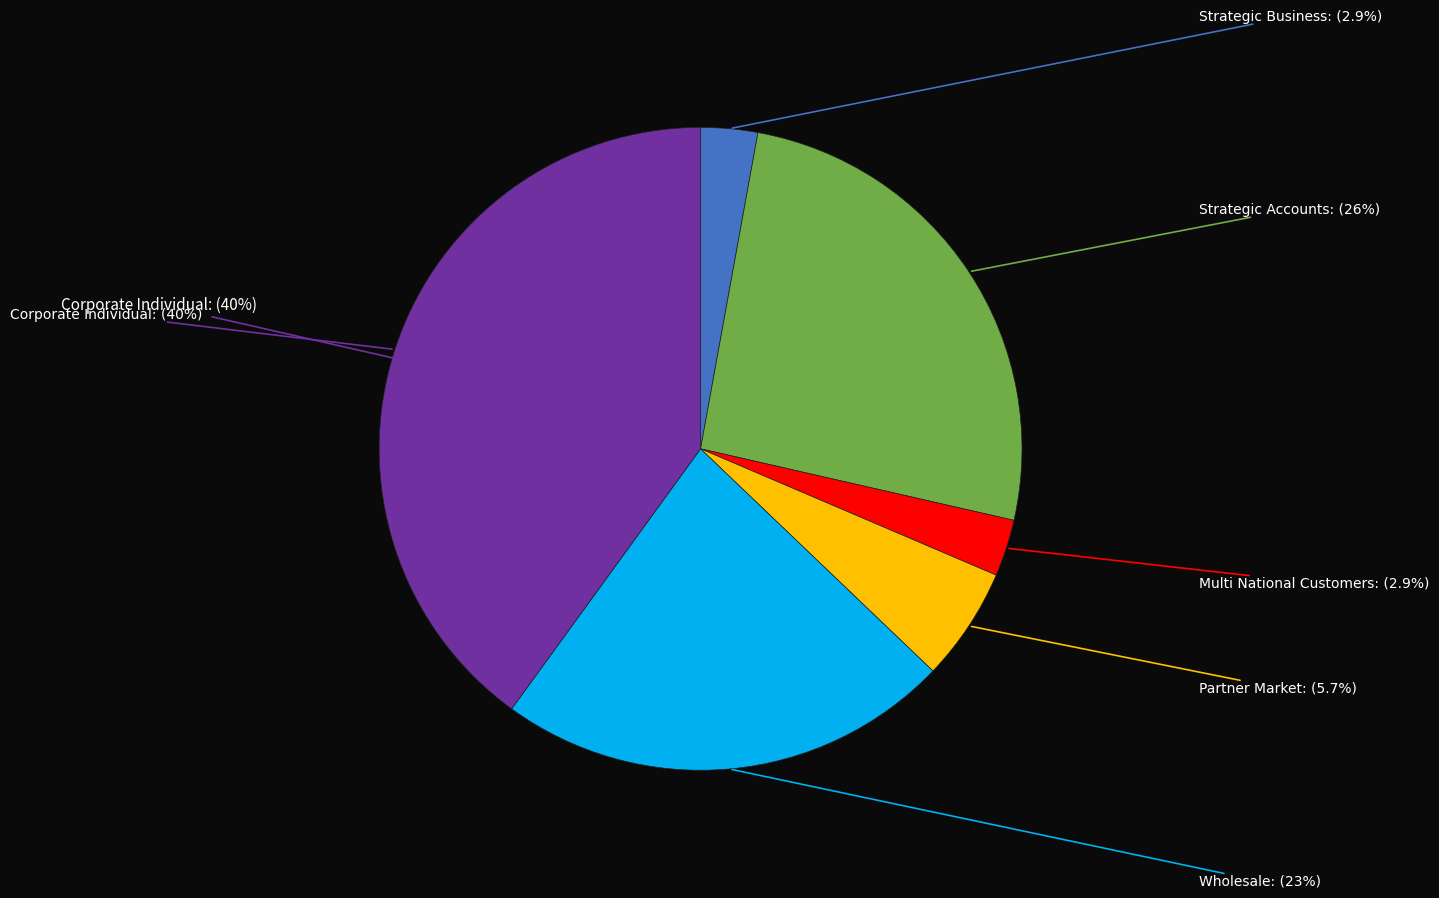

Which category has the smallest portion of the pie?

Strategic Business